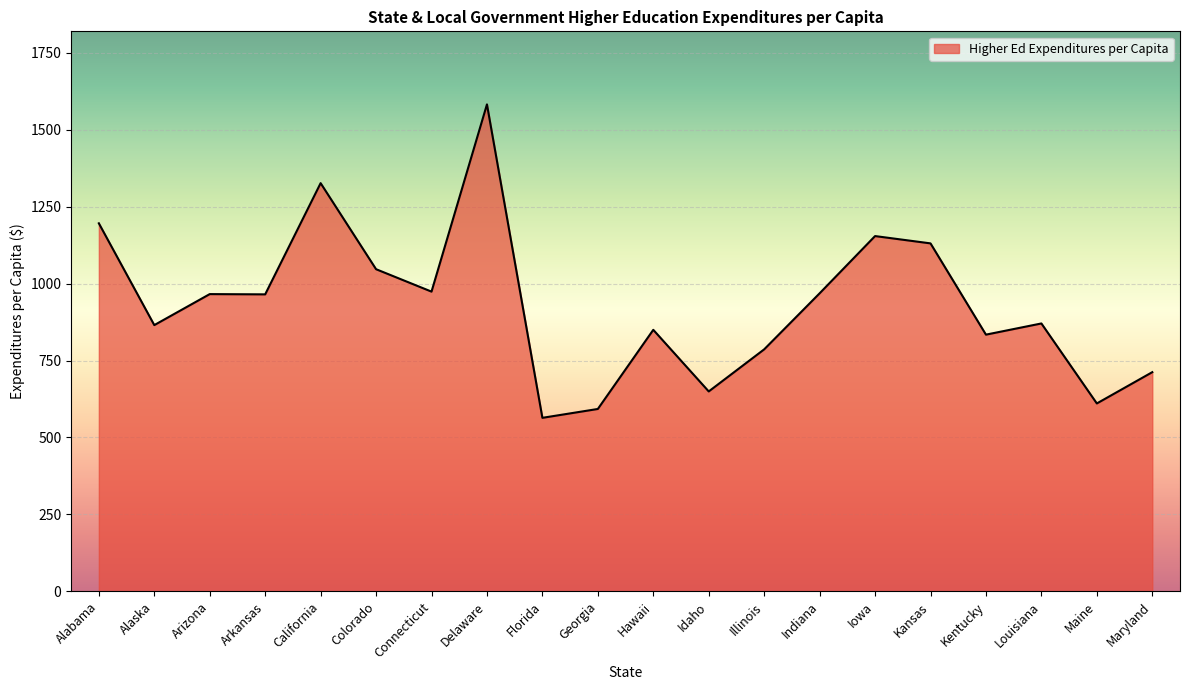

Where does the data first go above 964?

Alabama